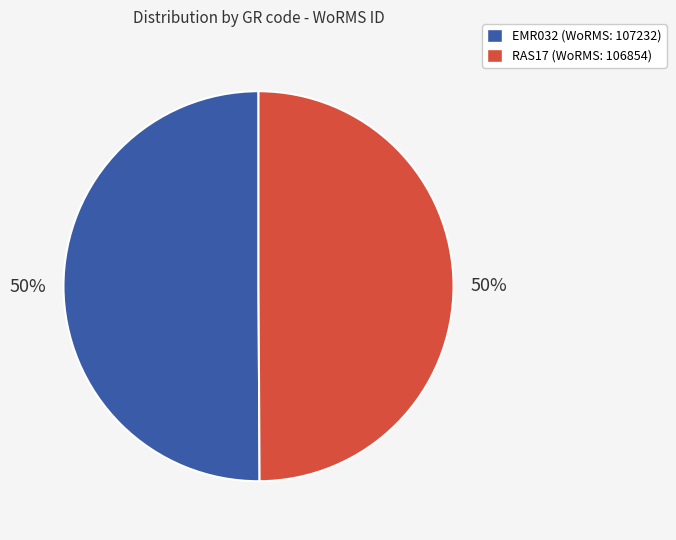

To the nearest percent, what portion does EMR032 represent?

50%